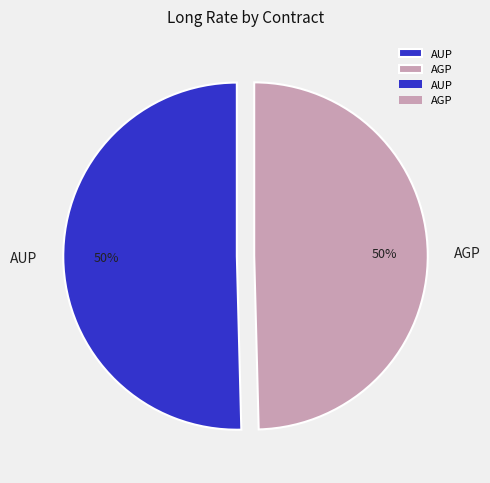

Is the sum of AGP and AUP greater than half?

Yes